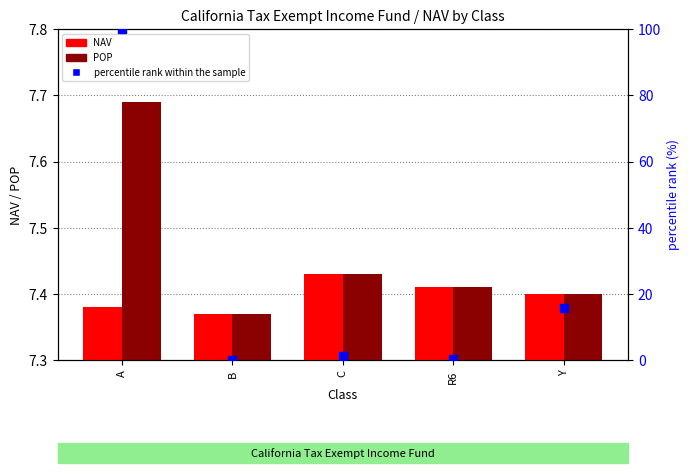

At how many categories does at least one series exceed 54?

1